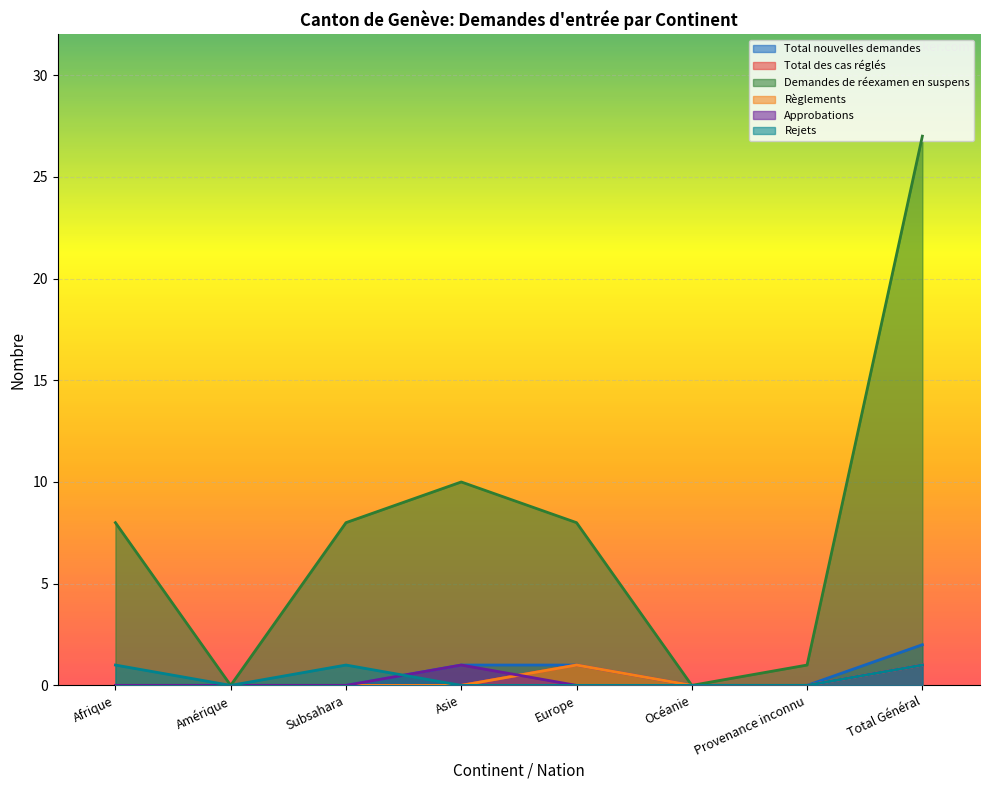

What value does the Demandes de réexamen en suspens series have at Afrique?

8